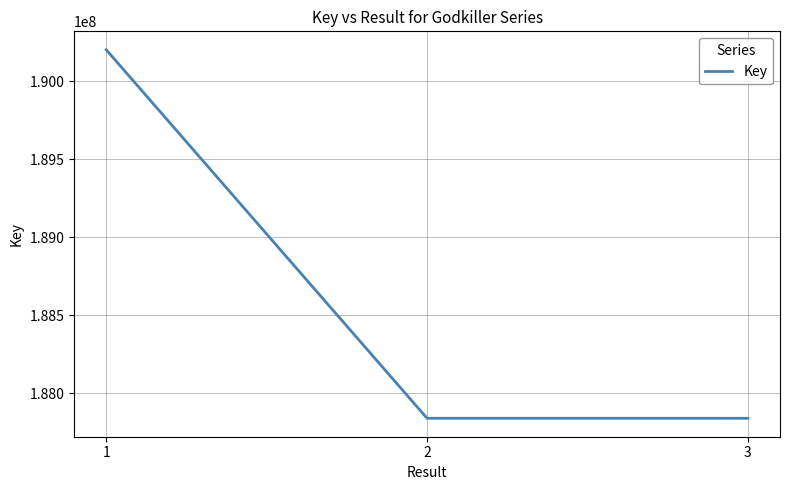

Count the number of data series in this chart.

1